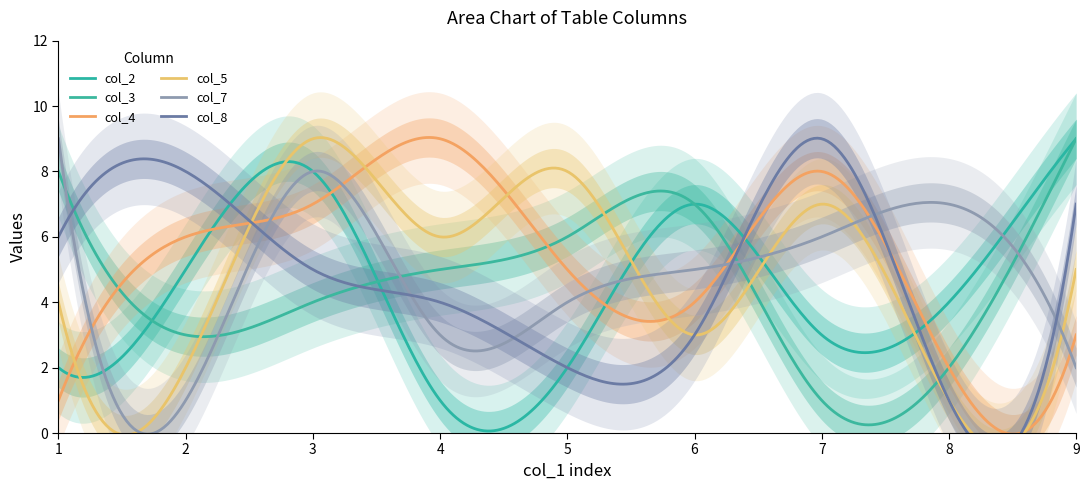

Does the chart have visible grid lines?

No